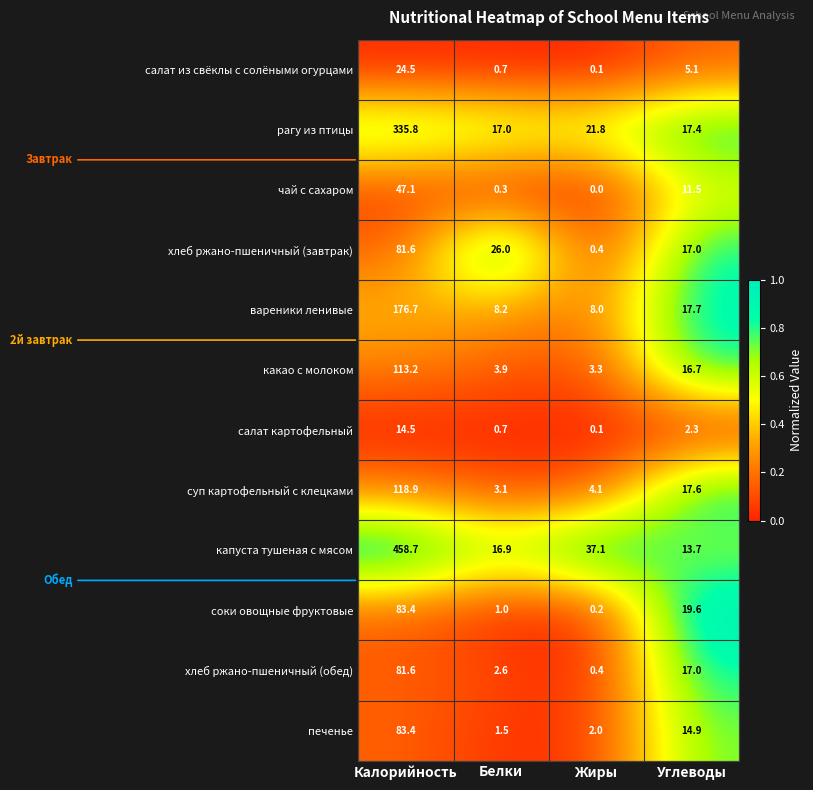

What is the difference between the печенье values at Калорийность and Жиры?

81.4